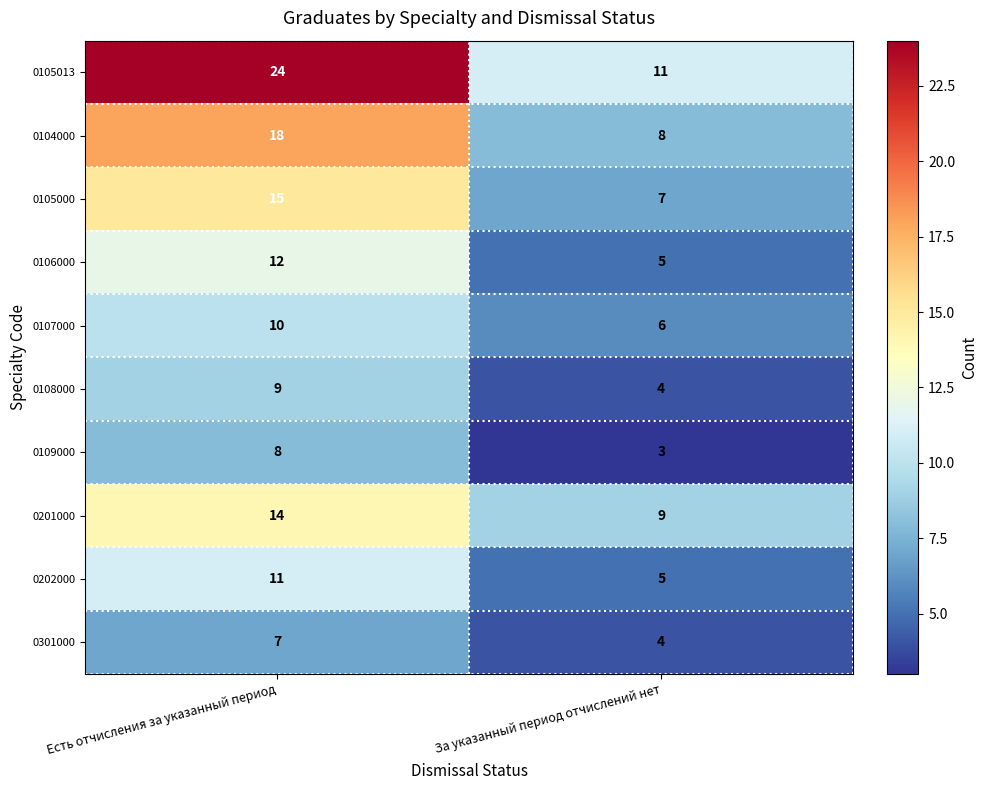

At which label is 0201000 closest to 11?

За указанный период отчислений нет